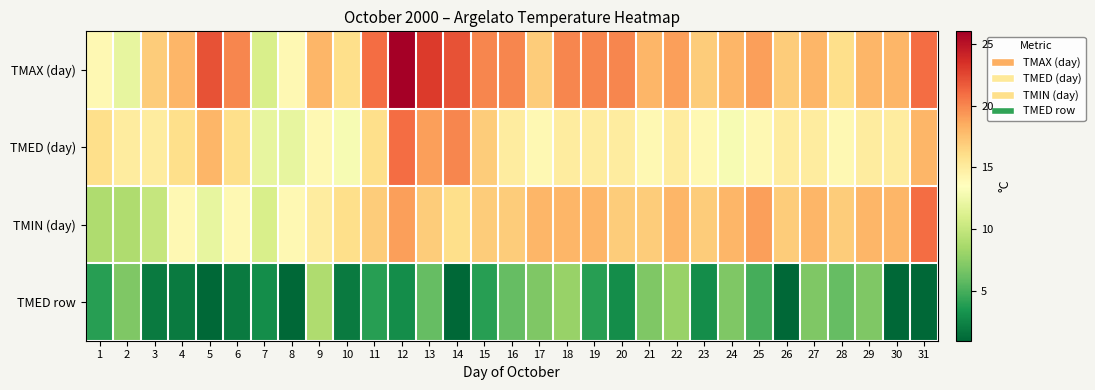

What is the difference between the highest and lowest values at 6?

18